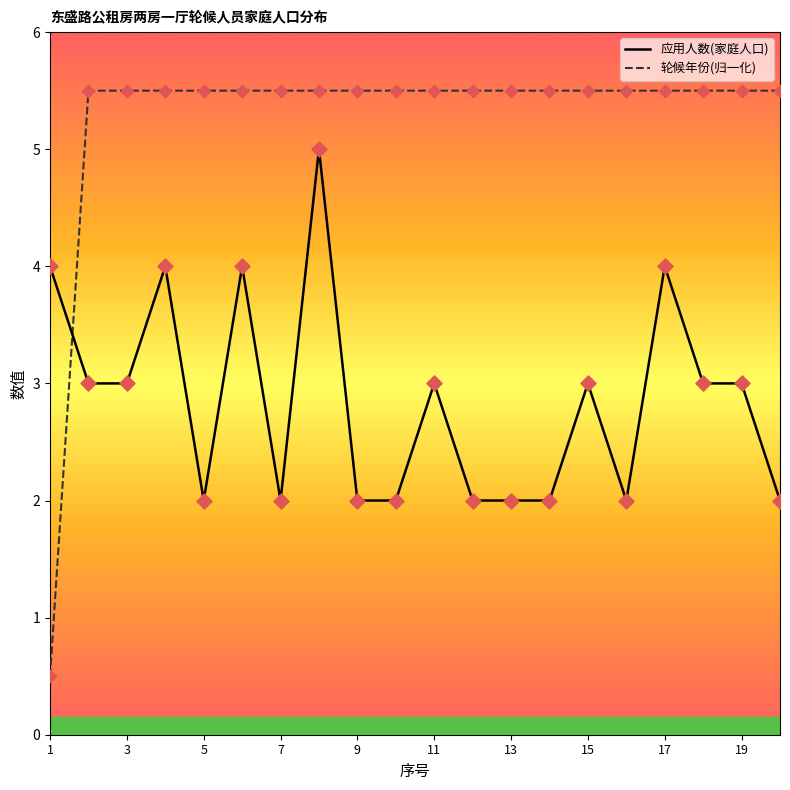

Which series has the largest total across all categories?

轮候年份(归一化)